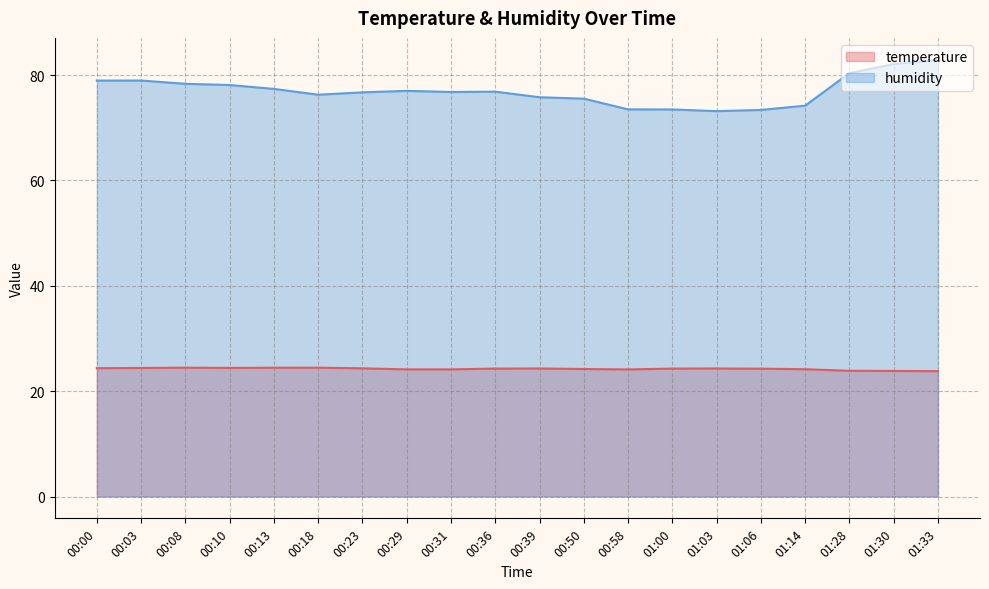

How many data points in humidity are less than 76?

7